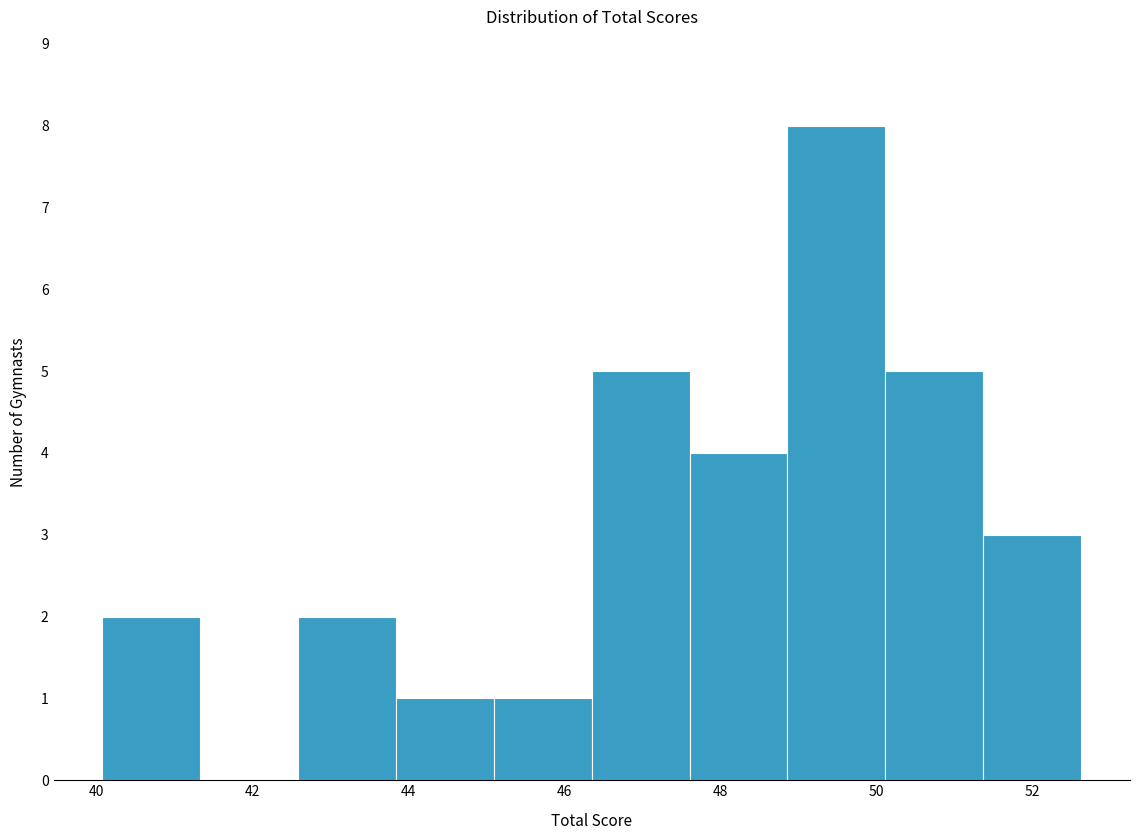

Reading left to right, list every bar in this chart as the range it spans on the x-axis followed by its height. Neither the bar edges nor the heights are printed on the chart, so give them approximately, as read against the axes.

40.0 to 41.4: 2
41.4 to 42.6: 0
42.6 to 43.8: 2
43.8 to 45.0: 1
45.0 to 46.4: 1
46.4 to 47.6: 5
47.6 to 48.8: 4
48.8 to 50.2: 8
50.2 to 51.4: 5
51.4 to 52.6: 3